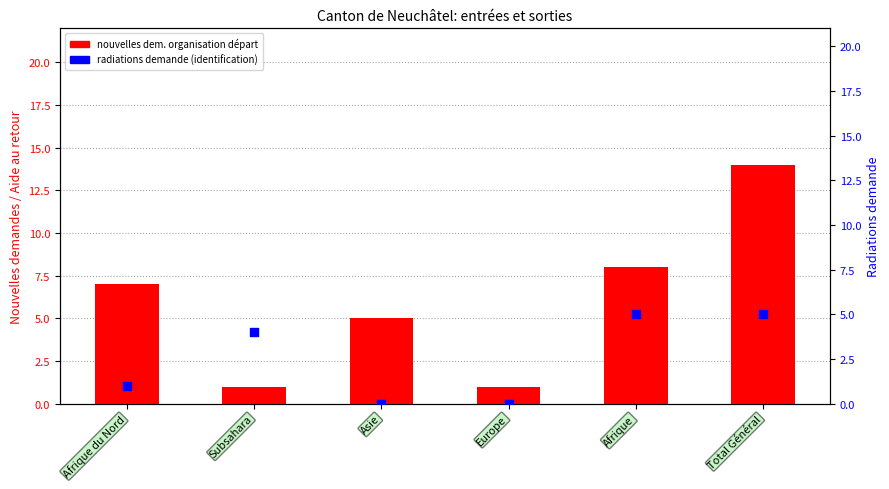

What is the total value across all series at Afrique du Nord?

8